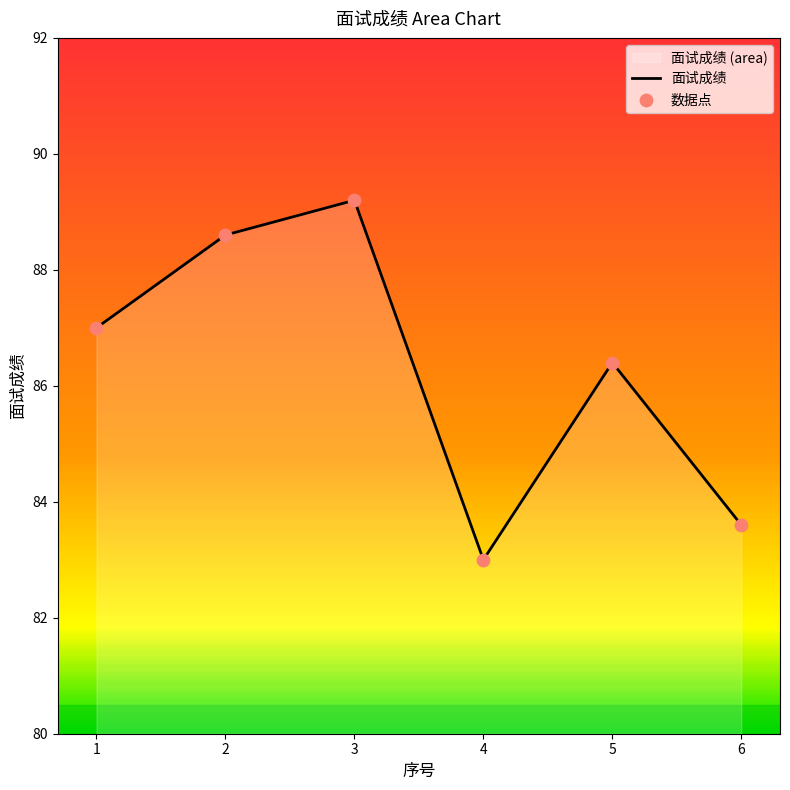

Which series has the widest spread of Y values?

面试成绩